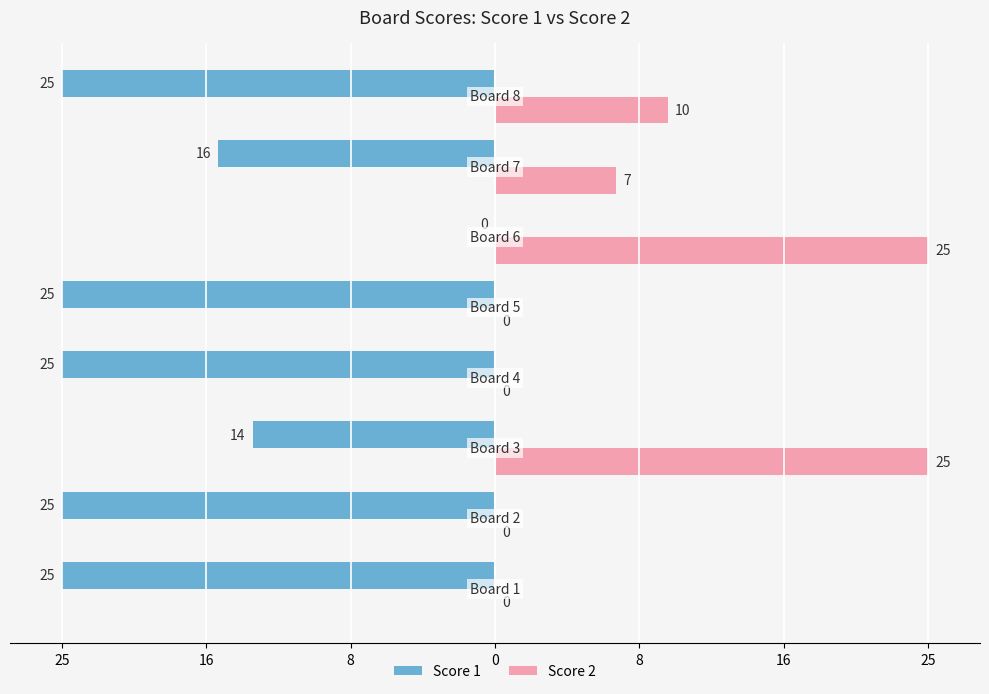

What is the maximum value shown in the chart?

25